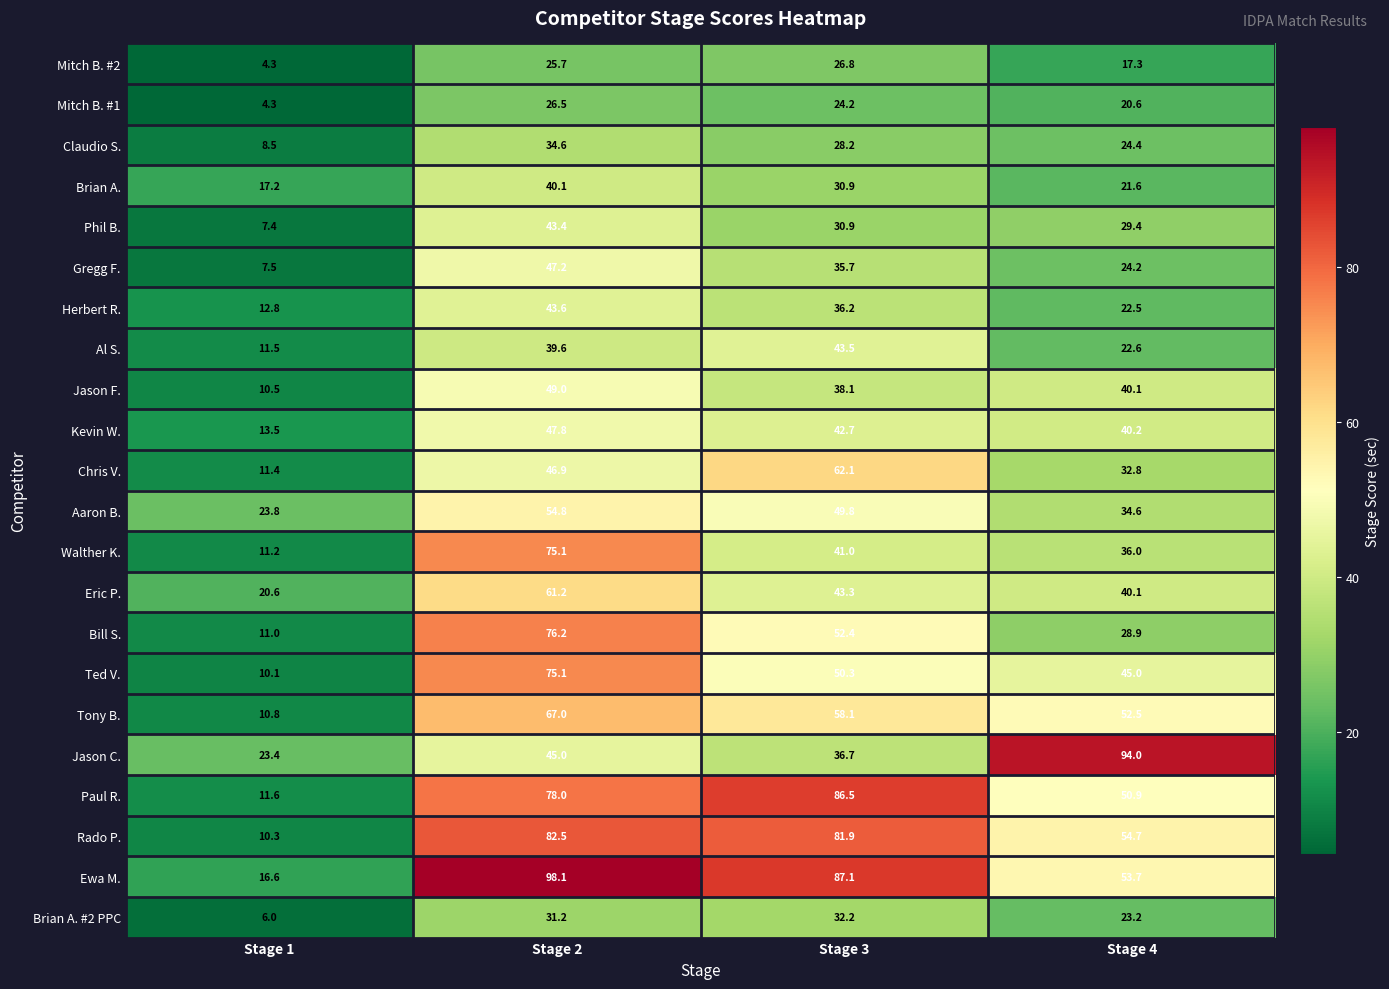

What is the smallest value displayed?

4.3